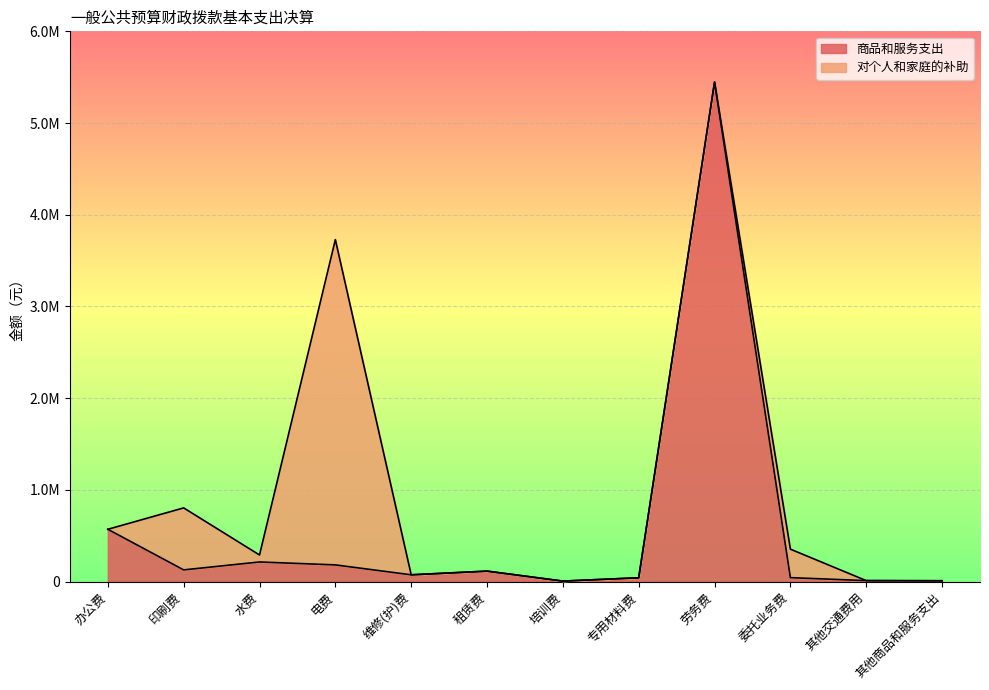

Rank the categories by value from highest to lowest.

劳务费, 办公费, 水费, 电费, 印刷费, 租赁费, 维修(护)费, 委托业务费, 专用材料费, 其他交通费用, 其他商品和服务支出, 培训费